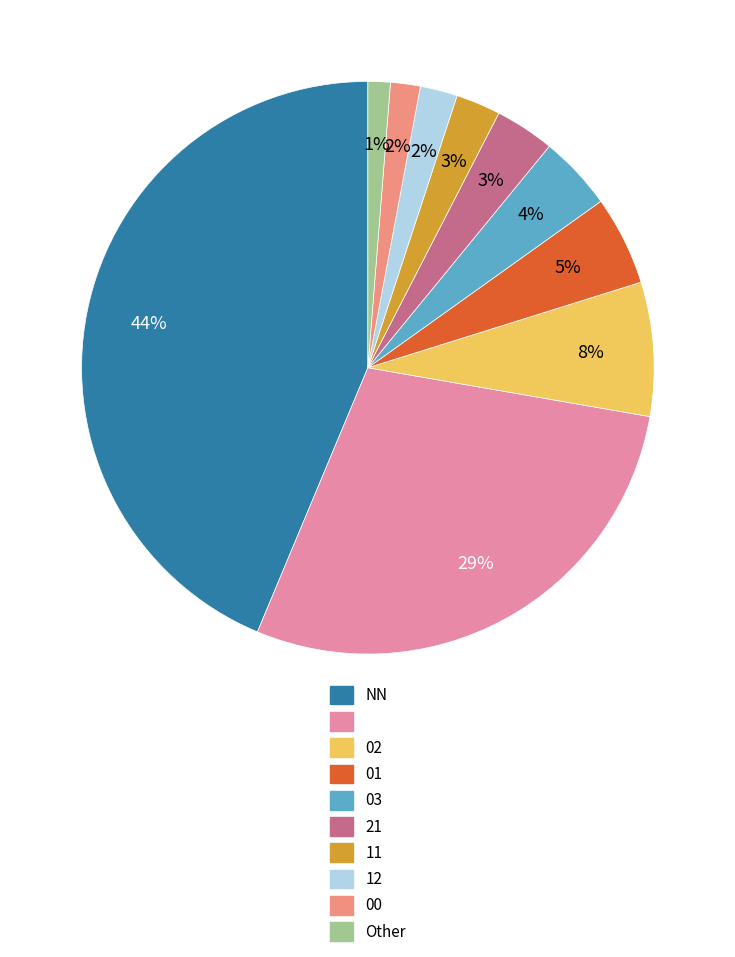

Does any single category account for the majority?

No